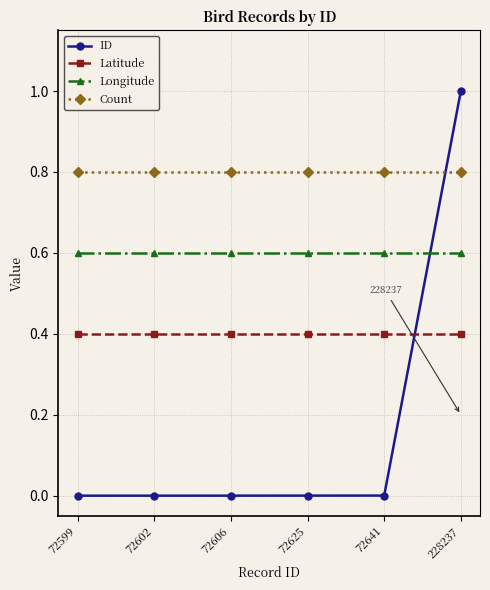

What is the sum of all Longitude values?

3.6